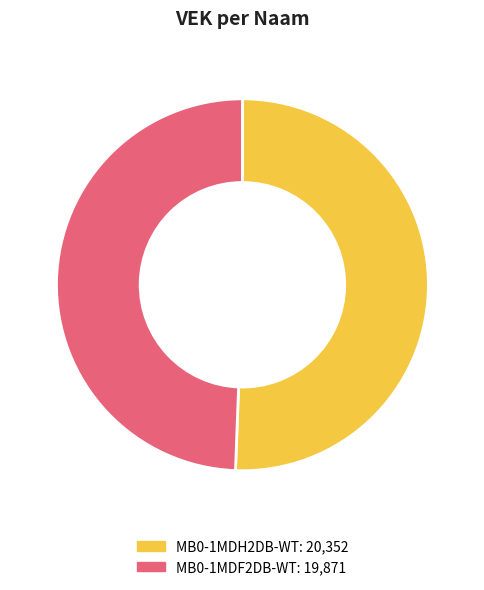

What is the ratio of the value at MB0-1MDF2DB-WT to the value at MB0-1MDH2DB-WT?

1.0